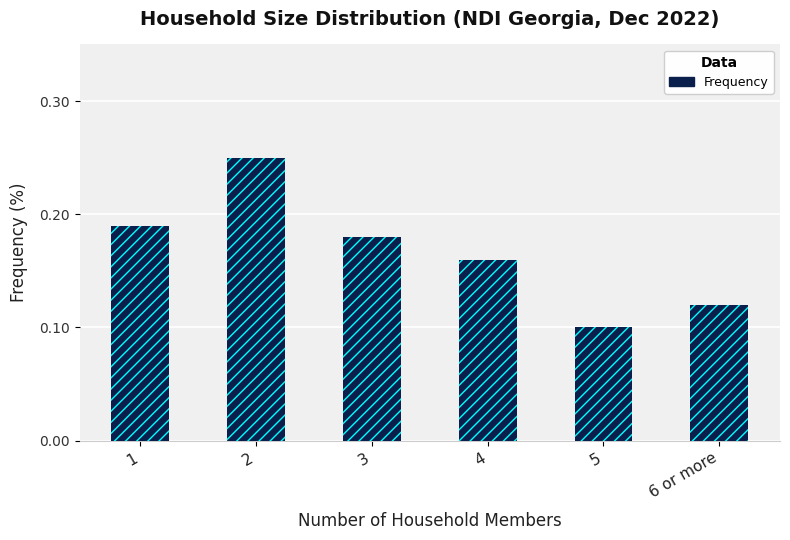

List the labels in order of value, largest first.

2, 1, 3, 4, 6 or more, 5